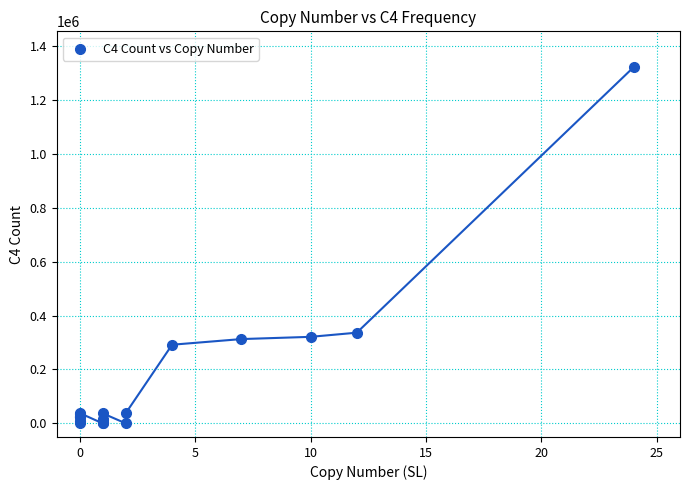

What Y value in the scatter plot is closest to 660460?

336397